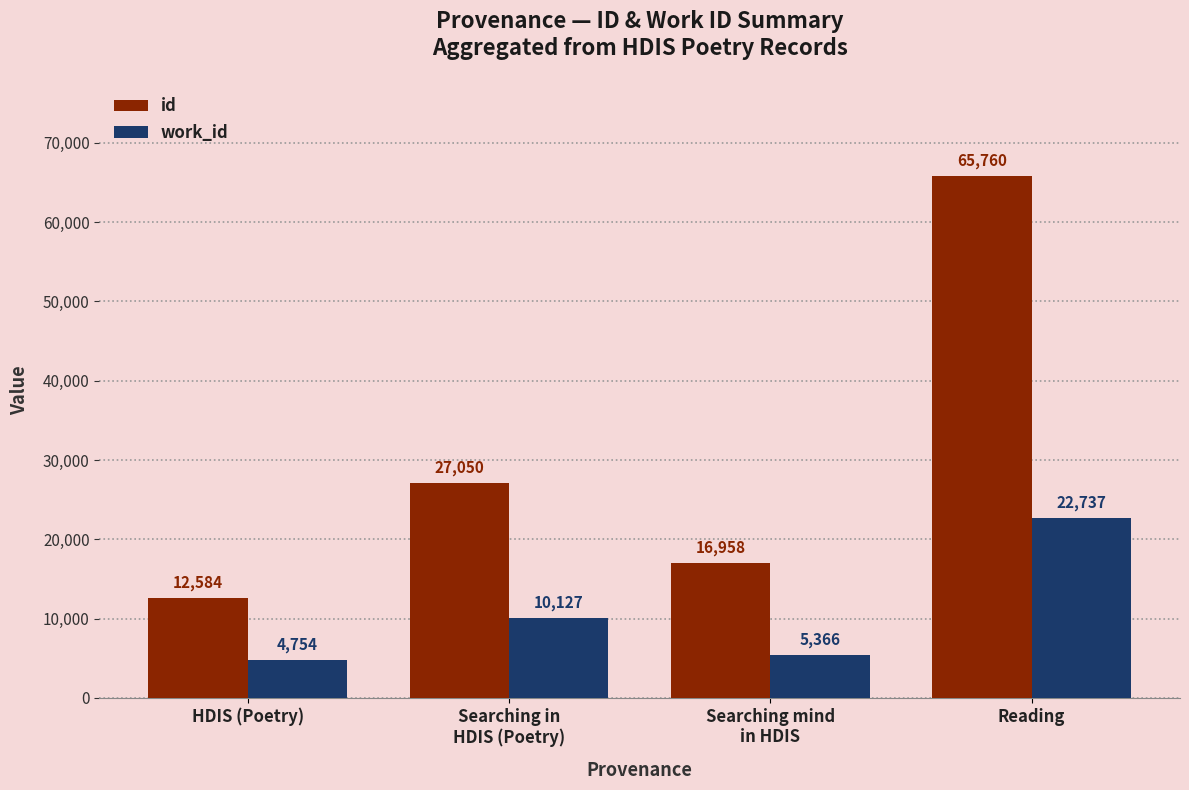

Reading left to right, what are all the values shown in this chart?

id: HDIS (Poetry)=12584	Searching in
HDIS (Poetry)=27050	Searching mind
in HDIS=16958	Reading=65760
work_id: HDIS (Poetry)=4754	Searching in
HDIS (Poetry)=10127	Searching mind
in HDIS=5366	Reading=22737